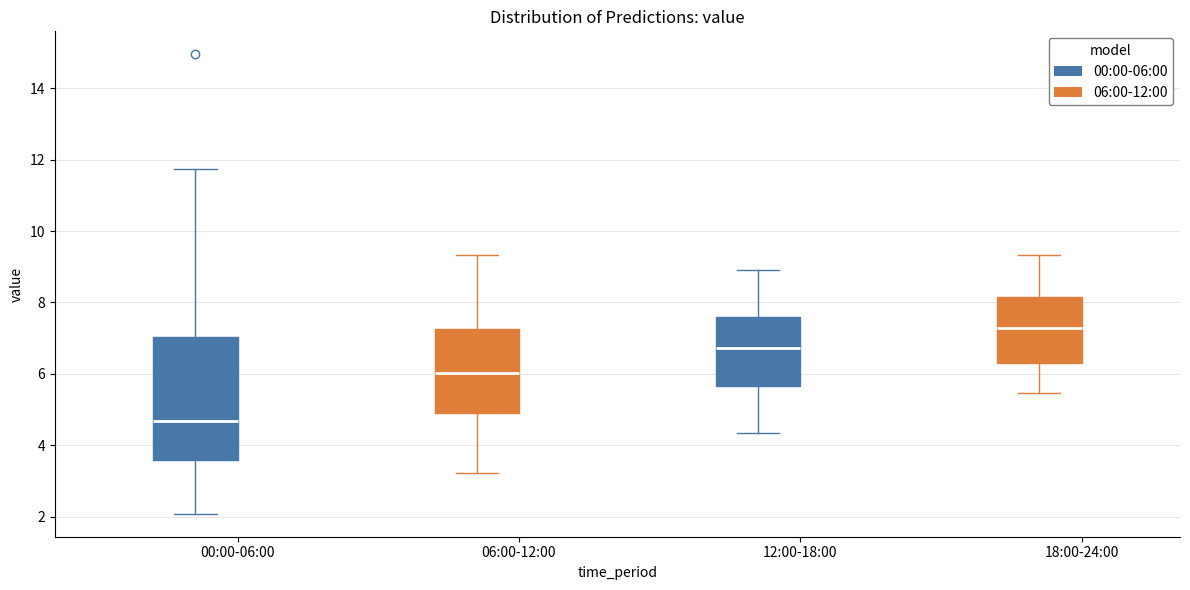

Which box has the highest median line?

12:00-18:00 (06:00-12:00)